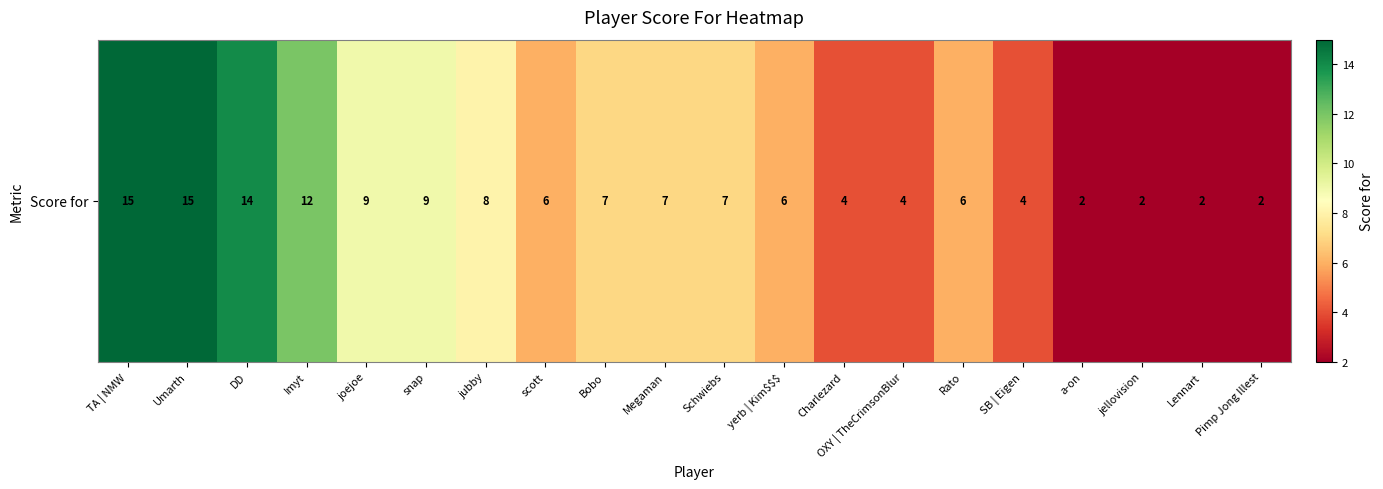

What is the average value?

7